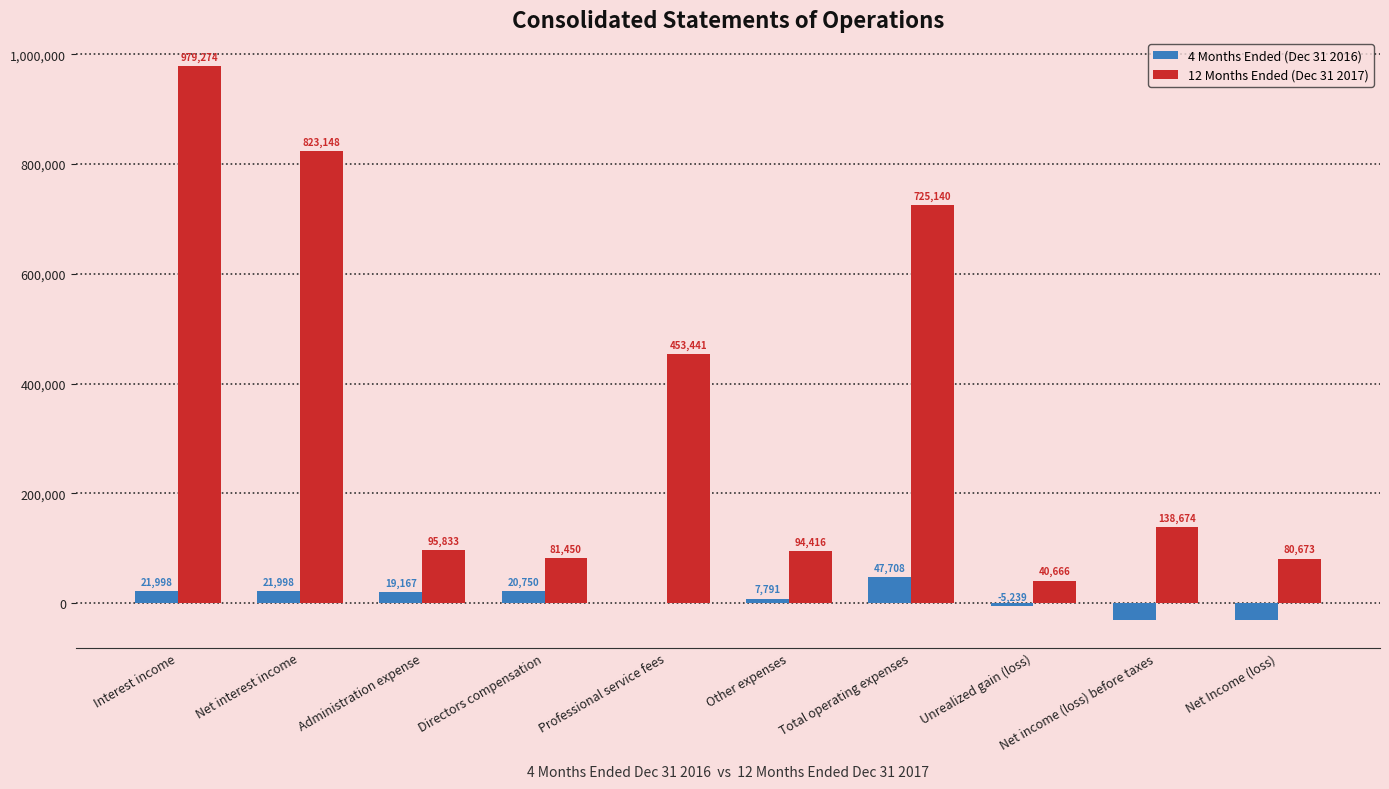

What is the approximate value of 12 Months Ended (Dec 31 2017) at Professional service fees?

453441